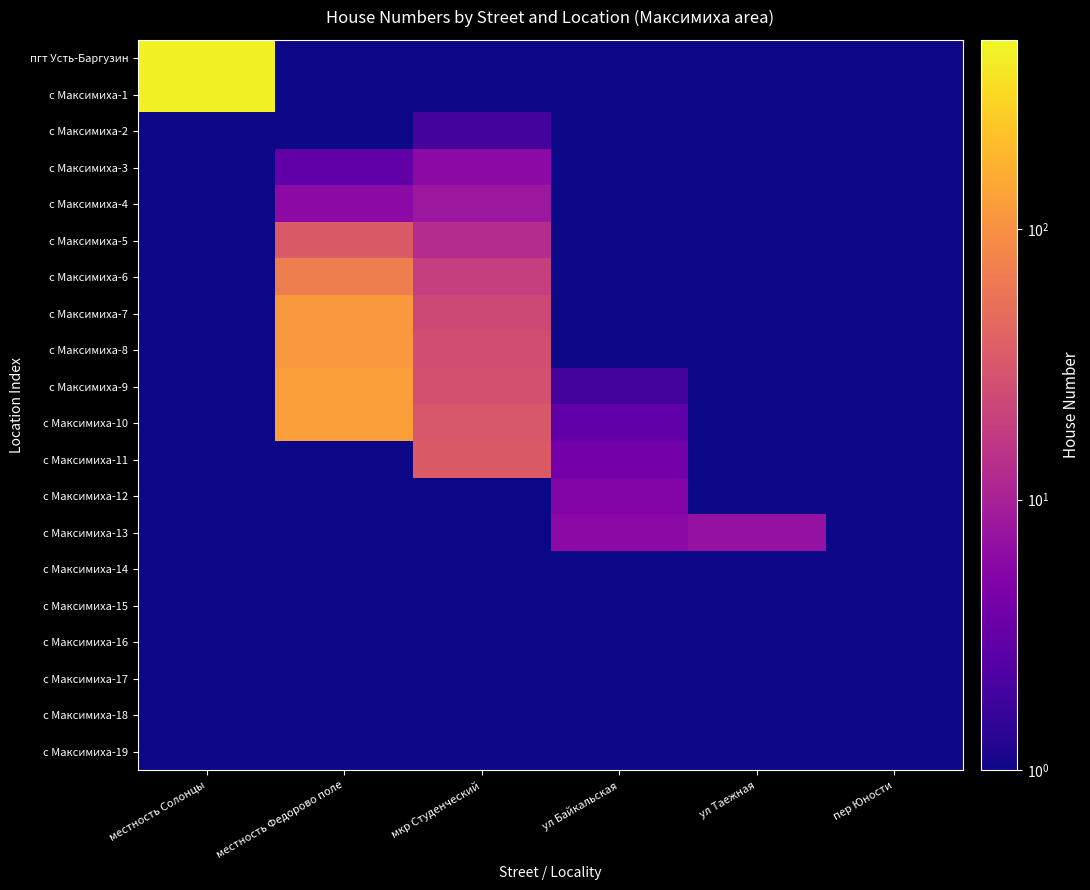

Reading left to right, transcribe all the data shown in this chart.

пгт Усть-Баргузин: местность Солонцы=447.0	местность Федорово поле=0.1	мкр Студенческий=0.1	ул Байкальская=0.1	ул Таежная=0.1	пер Юности=0.1
с Максимиха-1: местность Солонцы=448.0	местность Федорово поле=0.1	мкр Студенческий=0.1	ул Байкальская=0.1	ул Таежная=0.1	пер Юности=0.1
с Максимиха-2: местность Солонцы=0.1	местность Федорово поле=0.1	мкр Студенческий=2.0	ул Байкальская=0.1	ул Таежная=0.1	пер Юности=0.1
с Максимиха-3: местность Солонцы=0.1	местность Федорово поле=3.0	мкр Студенческий=6.0	ул Байкальская=0.1	ул Таежная=0.1	пер Юности=0.1
с Максимиха-4: местность Солонцы=0.1	местность Федорово поле=6.0	мкр Студенческий=8.0	ул Байкальская=0.1	ул Таежная=0.1	пер Юности=0.1
с Максимиха-5: местность Солонцы=0.1	местность Федорово поле=34.0	мкр Студенческий=13.0	ул Байкальская=0.1	ул Таежная=0.1	пер Юности=0.1
с Максимиха-6: местность Солонцы=0.1	местность Федорово поле=71.0	мкр Студенческий=19.0	ул Байкальская=0.1	ул Таежная=0.1	пер Юности=0.1
с Максимиха-7: местность Солонцы=0.1	местность Федорово поле=115.0	мкр Студенческий=24.0	ул Байкальская=0.1	ул Таежная=0.1	пер Юности=0.1
с Максимиха-8: местность Солонцы=0.1	местность Федорово поле=116.0	мкр Студенческий=26.0	ул Байкальская=1.0	ул Таежная=0.1	пер Юности=0.1
с Максимиха-9: местность Солонцы=0.1	местность Федорово поле=127.0	мкр Студенческий=28.0	ул Байкальская=2.0	ул Таежная=0.1	пер Юности=0.1
с Максимиха-10: местность Солонцы=0.1	местность Федорово поле=128.0	мкр Студенческий=32.0	ул Байкальская=3.0	ул Таежная=0.1	пер Юности=0.1
с Максимиха-11: местность Солонцы=0.1	местность Федорово поле=0.1	мкр Студенческий=34.0	ул Байкальская=4.0	ул Таежная=0.1	пер Юности=0.1
с Максимиха-12: местность Солонцы=0.1	местность Федорово поле=0.1	мкр Студенческий=0.1	ул Байкальская=5.0	ул Таежная=0.1	пер Юности=1.0
с Максимиха-13: местность Солонцы=0.1	местность Федорово поле=0.1	мкр Студенческий=0.1	ул Байкальская=6.0	ул Таежная=7.0	пер Юности=0.1
с Максимиха-14: местность Солонцы=0.1	местность Федорово поле=0.1	мкр Студенческий=0.1	ул Байкальская=0.1	ул Таежная=0.1	пер Юности=0.1
с Максимиха-15: местность Солонцы=0.1	местность Федорово поле=0.1	мкр Студенческий=0.1	ул Байкальская=0.1	ул Таежная=0.1	пер Юности=0.1
с Максимиха-16: местность Солонцы=0.1	местность Федорово поле=0.1	мкр Студенческий=0.1	ул Байкальская=0.1	ул Таежная=0.1	пер Юности=0.1
с Максимиха-17: местность Солонцы=0.1	местность Федорово поле=0.1	мкр Студенческий=0.1	ул Байкальская=0.1	ул Таежная=0.1	пер Юности=0.1
с Максимиха-18: местность Солонцы=0.1	местность Федорово поле=0.1	мкр Студенческий=0.1	ул Байкальская=0.1	ул Таежная=0.1	пер Юности=0.1
с Максимиха-19: местность Солонцы=0.1	местность Федорово поле=0.1	мкр Студенческий=0.1	ул Байкальская=0.1	ул Таежная=0.1	пер Юности=0.1